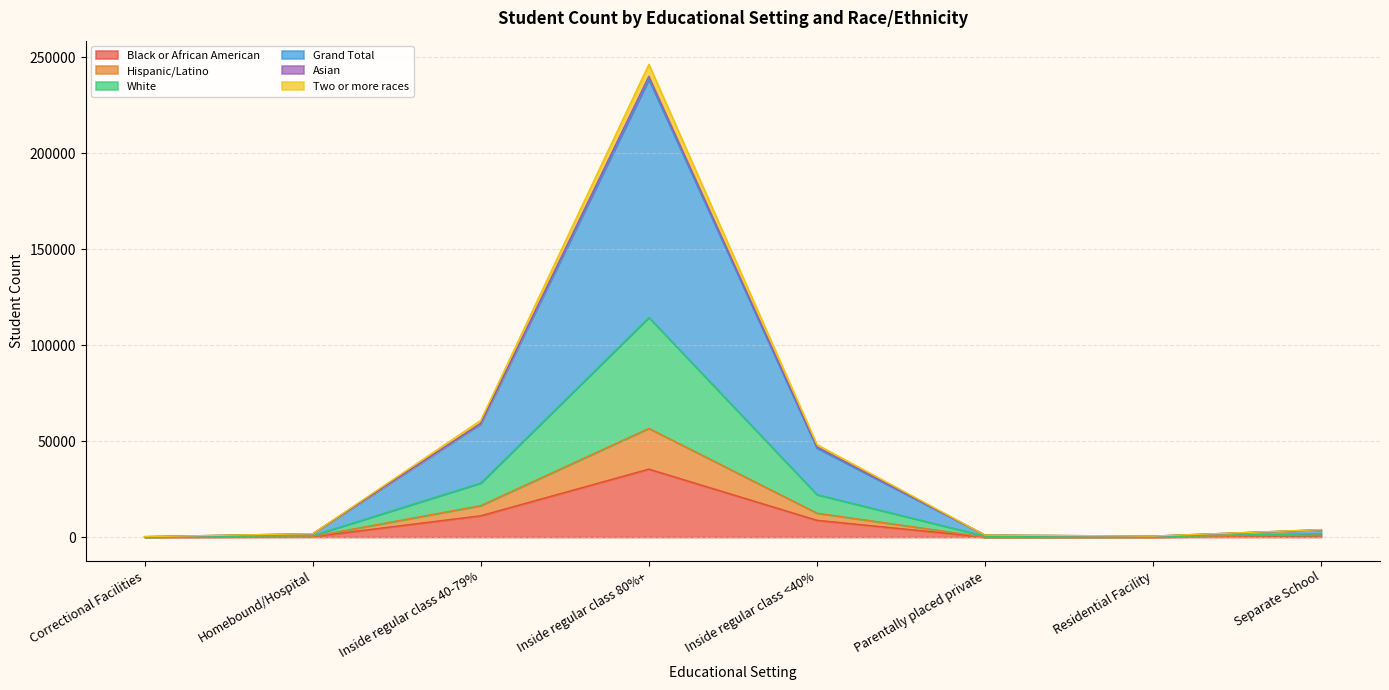

Which label corresponds to the largest value in the chart?

Inside regular class 80%+